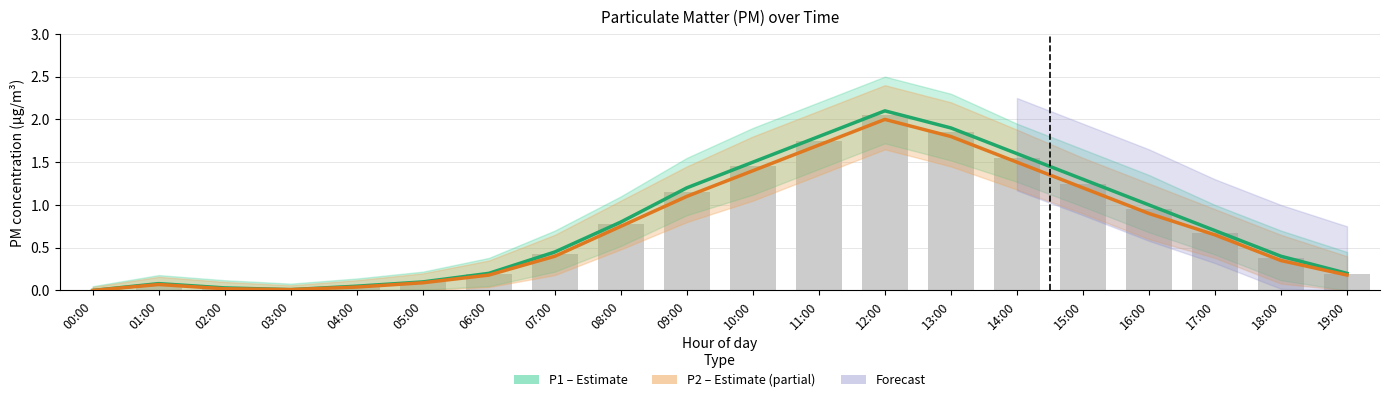

Reading left to right, transcribe all the data shown in this chart.

P1 (PM10): 00:00=0.0	01:00=0.1	02:00=0.0	03:00=0.0	04:00=0.1	05:00=0.1	06:00=0.2	07:00=0.5	08:00=0.8	09:00=1.2	10:00=1.5	11:00=1.8	12:00=2.1	13:00=1.9	14:00=1.6	15:00=1.3	16:00=1.0	17:00=0.7	18:00=0.4	19:00=0.2
P2 (PM2.5): 00:00=0.0	01:00=0.1	02:00=0.0	03:00=0.0	04:00=0.0	05:00=0.1	06:00=0.2	07:00=0.4	08:00=0.8	09:00=1.1	10:00=1.4	11:00=1.7	12:00=2.0	13:00=1.8	14:00=1.5	15:00=1.2	16:00=0.9	17:00=0.7	18:00=0.3	19:00=0.2